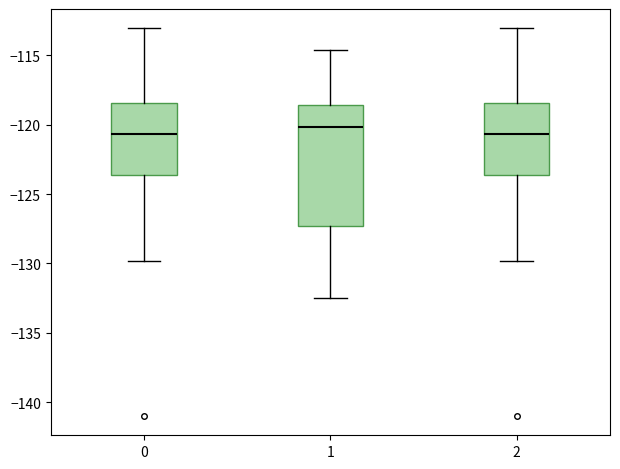

Reading left to right, read every box against the y-axis: the position of its median line, the range the box covers, and the ends of its whiskers. The values are not printed on the chart, so give them approximately, as read against the axis.

0: median -120.5, box -123.5 to -118.5, whiskers -130.0 to -113.0
1: median -120.0, box -127.5 to -118.5, whiskers -132.5 to -114.5
2: median -120.5, box -123.5 to -118.5, whiskers -130.0 to -113.0